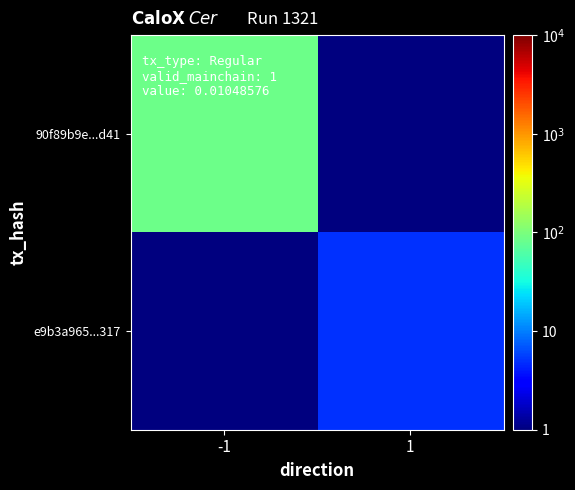

List the series in order of their peak value, lowest first.

e9b3a965...317, 90f89b9e...d41